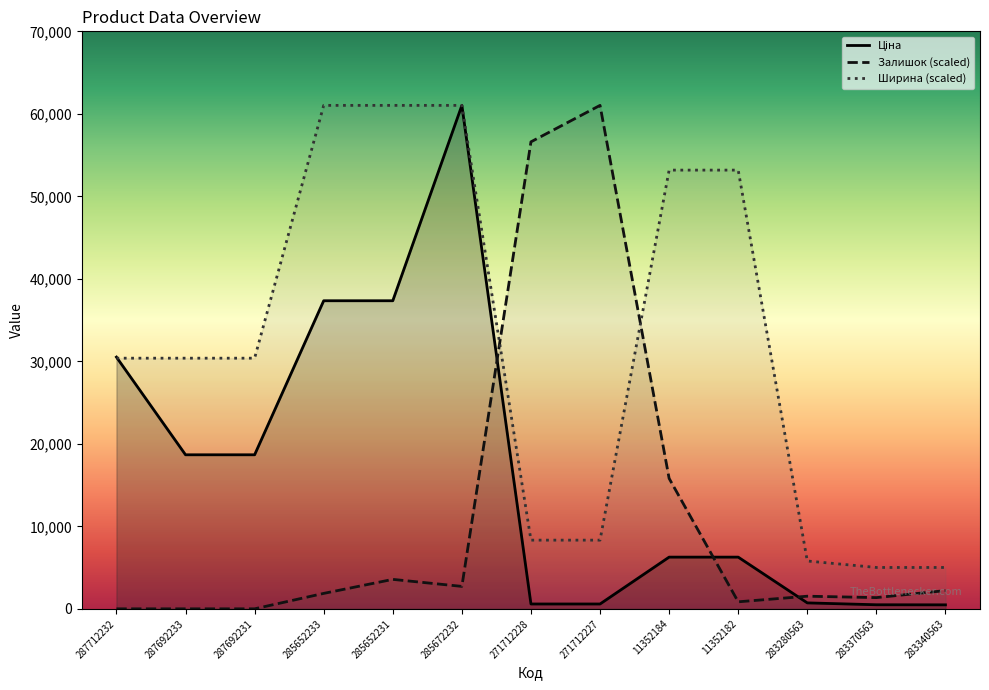

Read the Ширина value at 285652231.

61024.7